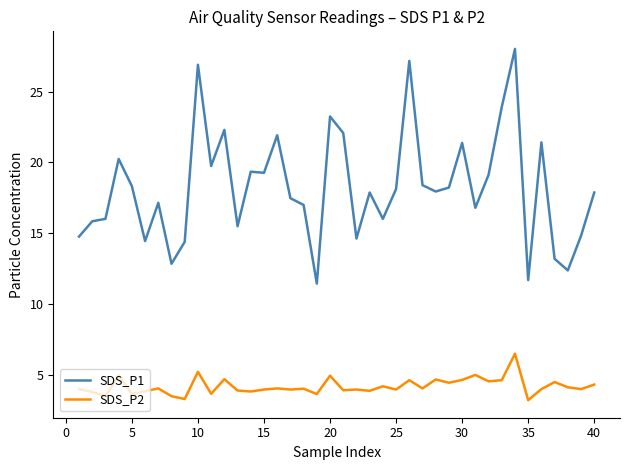

What is the highest value of the SDS_P1 series?

28.0